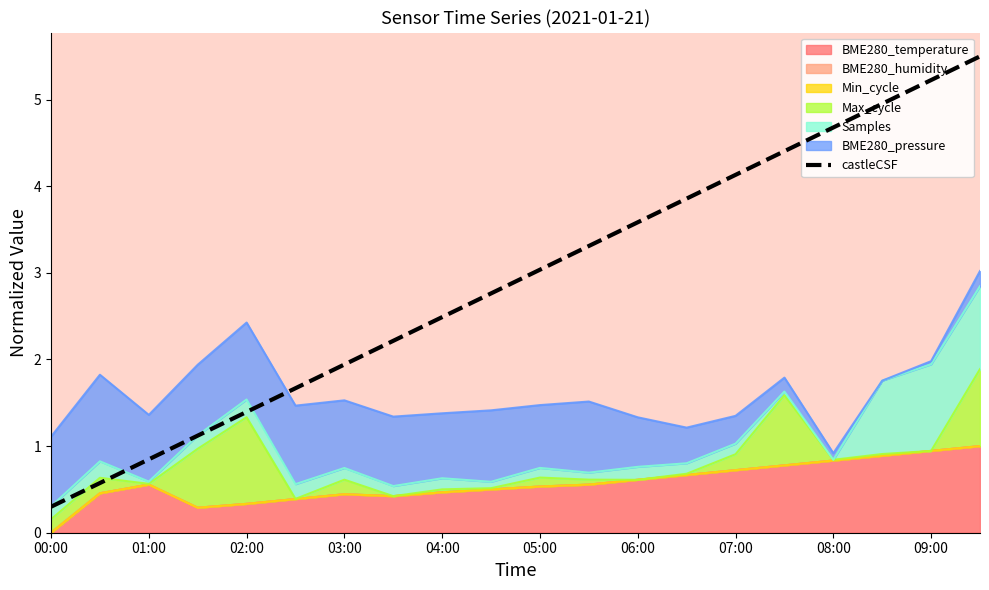

True or false: the data shows 5.9 at 11.

False